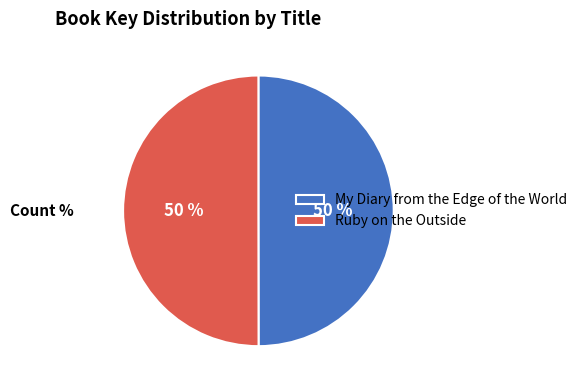

What percentage is the My Diary from the Edge of the World slice, to the nearest percent?

50%